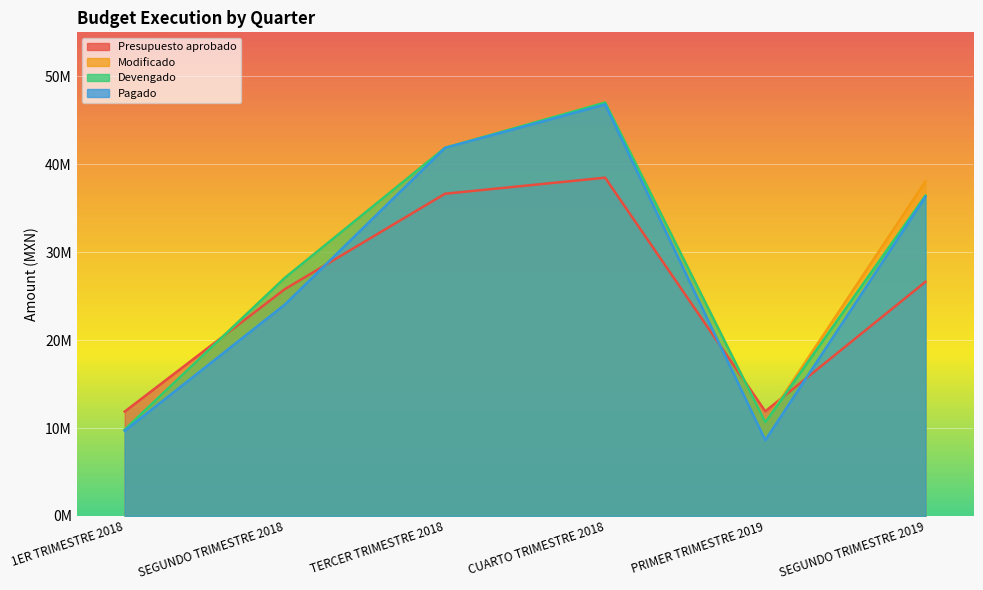

How many interior local valleys does the Pagado series have?

1